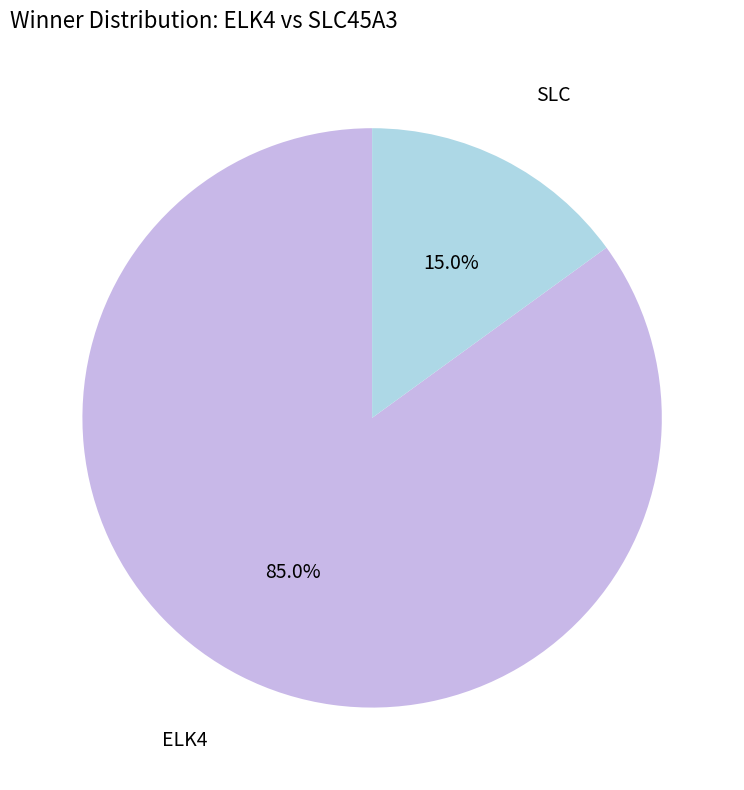

Is there a majority slice in this chart?

Yes